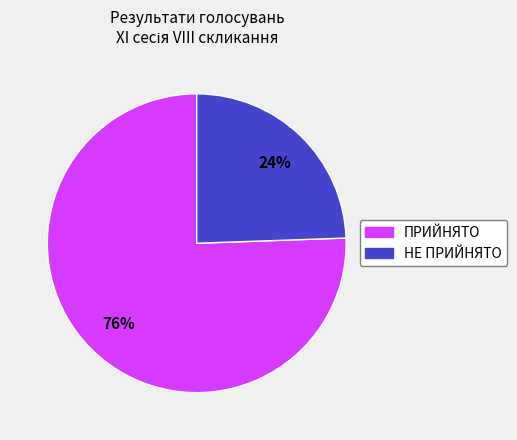

Between ПРИЙНЯТО and НЕ ПРИЙНЯТО, which is larger?

ПРИЙНЯТО